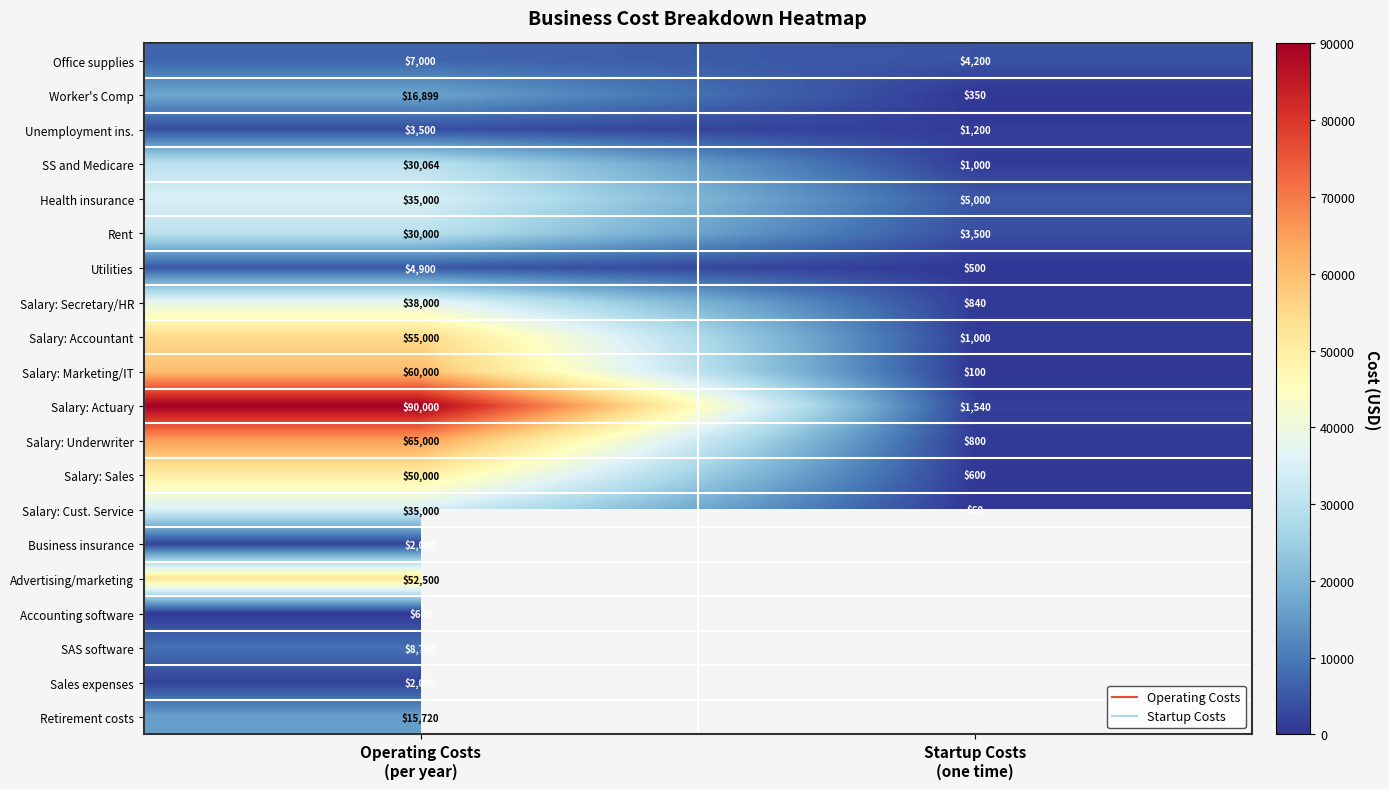

What is the difference between the maximum and minimum values in the Salary: Secretary/HR series?

37160.0